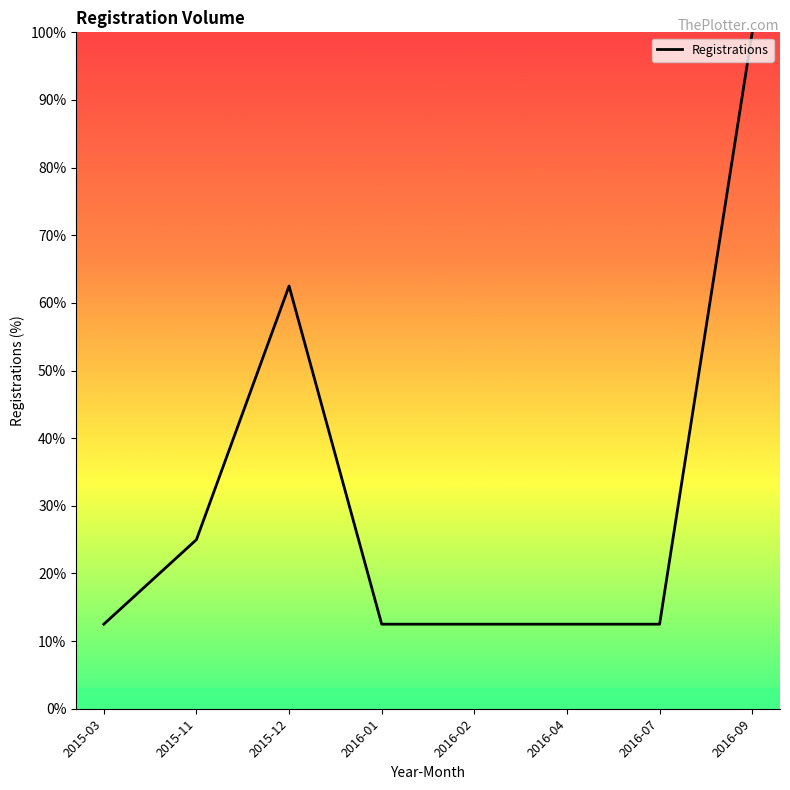

What is the difference between the second highest and second lowest values?

50.0